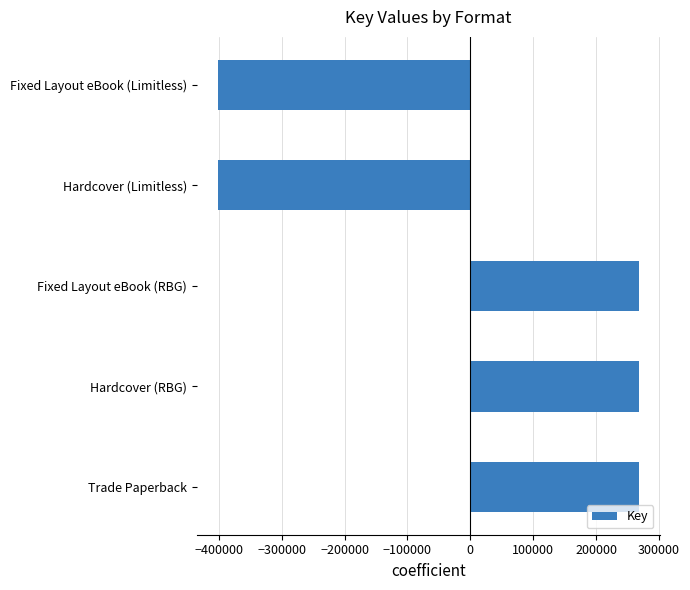

True or false: the data shows 169805 at Trade Paperback.

False